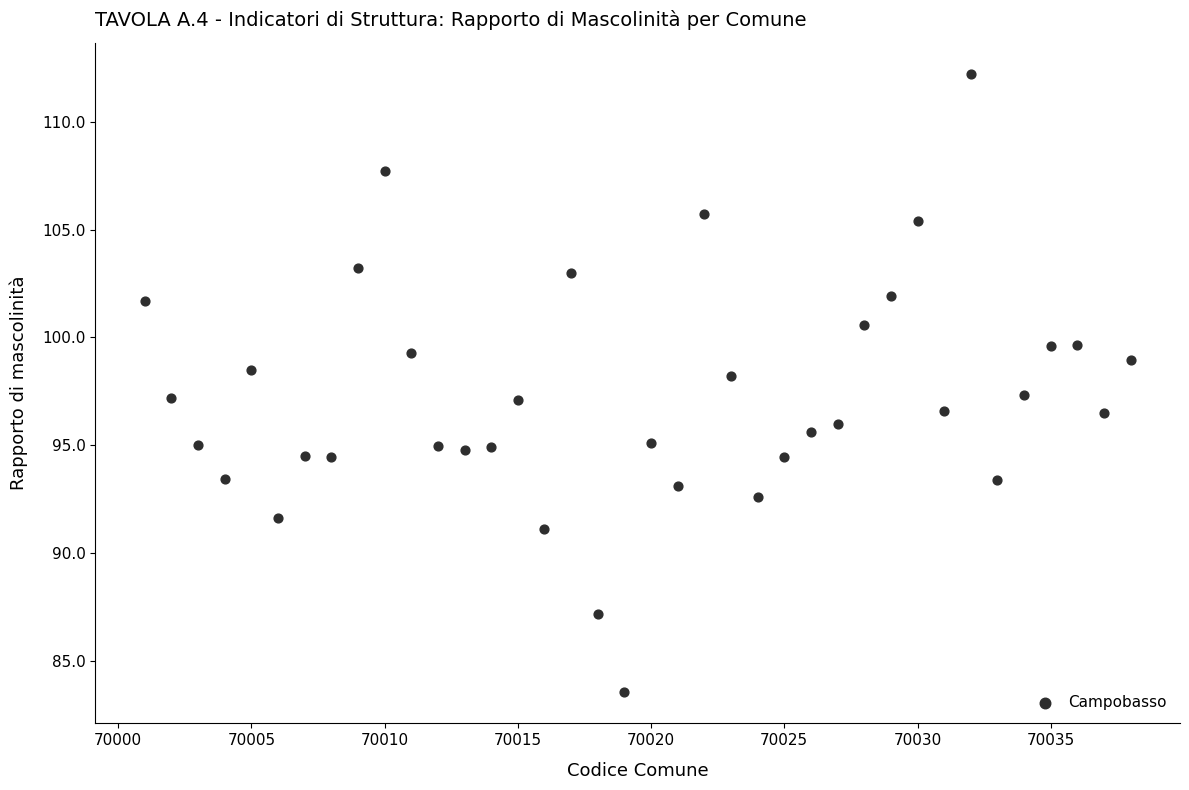

What is the range of X values (max minus min)?

37.0